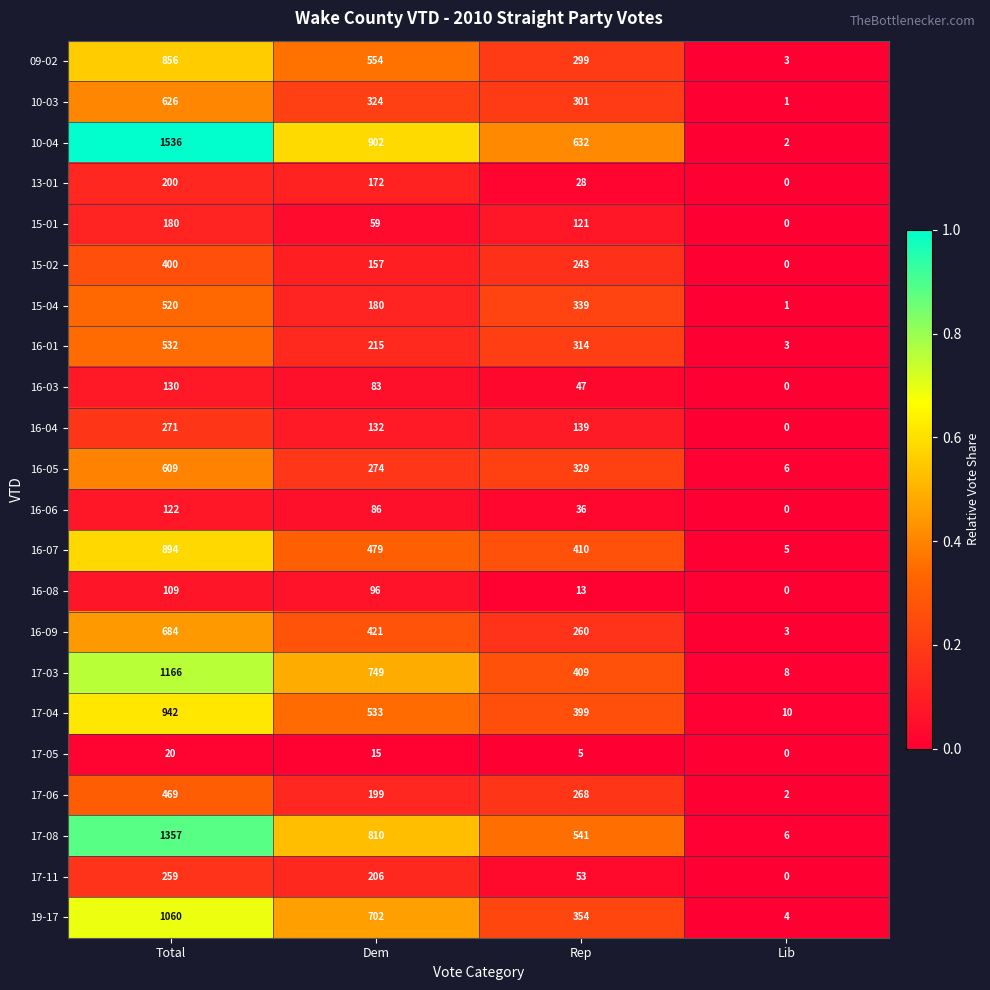

At Rep, list the series in order from smallest to largest.

17-05, 16-08, 13-01, 16-06, 16-03, 17-11, 15-01, 16-04, 15-02, 16-09, 17-06, 09-02, 10-03, 16-01, 16-05, 15-04, 19-17, 17-04, 17-03, 16-07, 17-08, 10-04